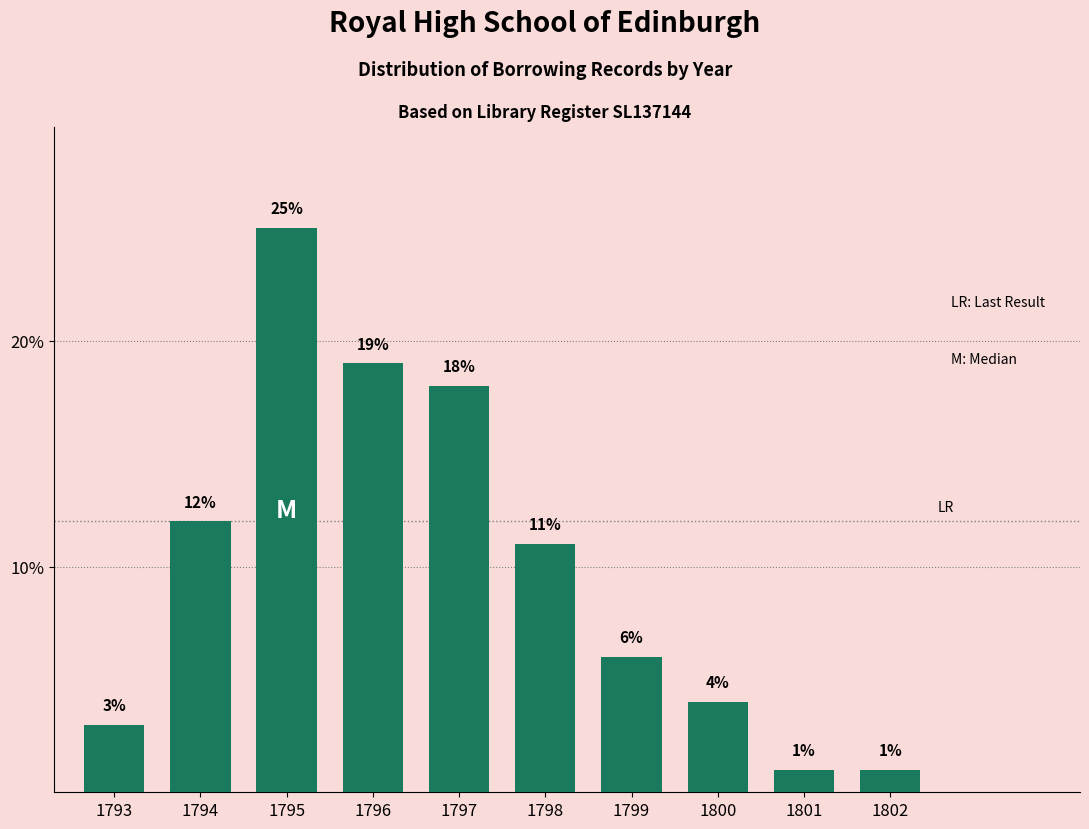

Reading right to left, list all the values displayed in this chart.

1	1	4	6	11	18	19	25	12	3